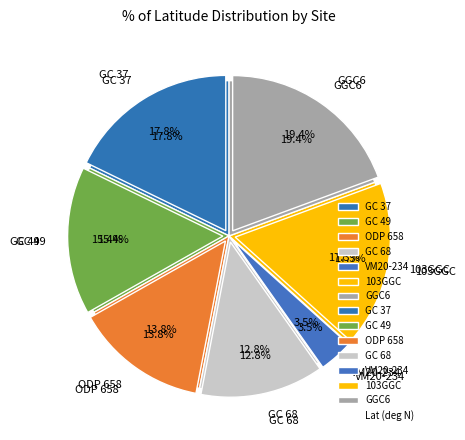

Combined, do VM20-234 and GC 68 account for over 50%?

No